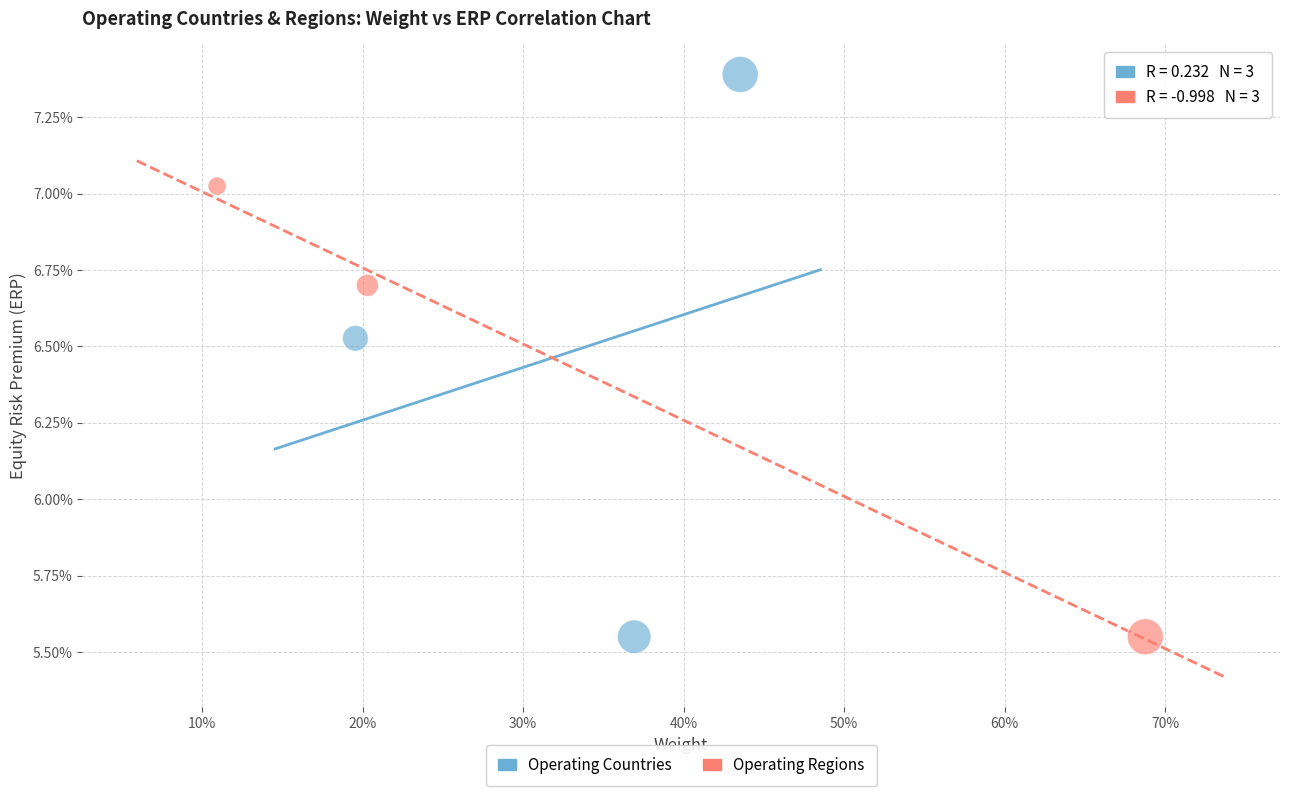

Which series reaches the maximum Y coordinate?

Operating Countries